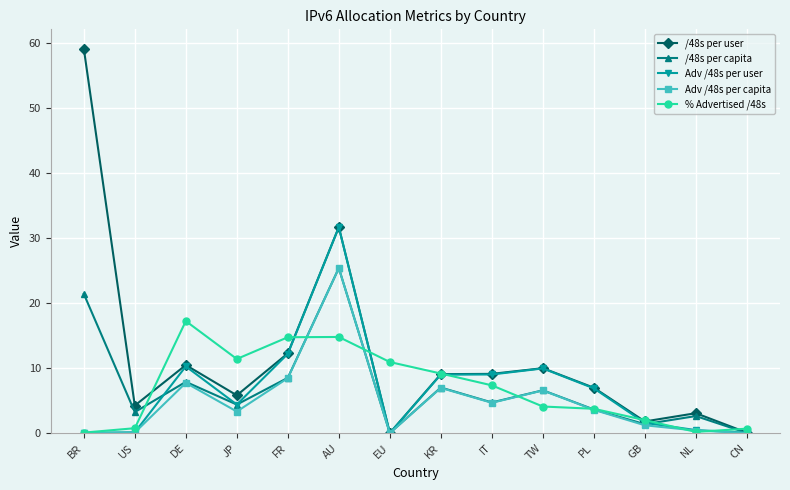

At which label is /48s per user closest to 29?

AU